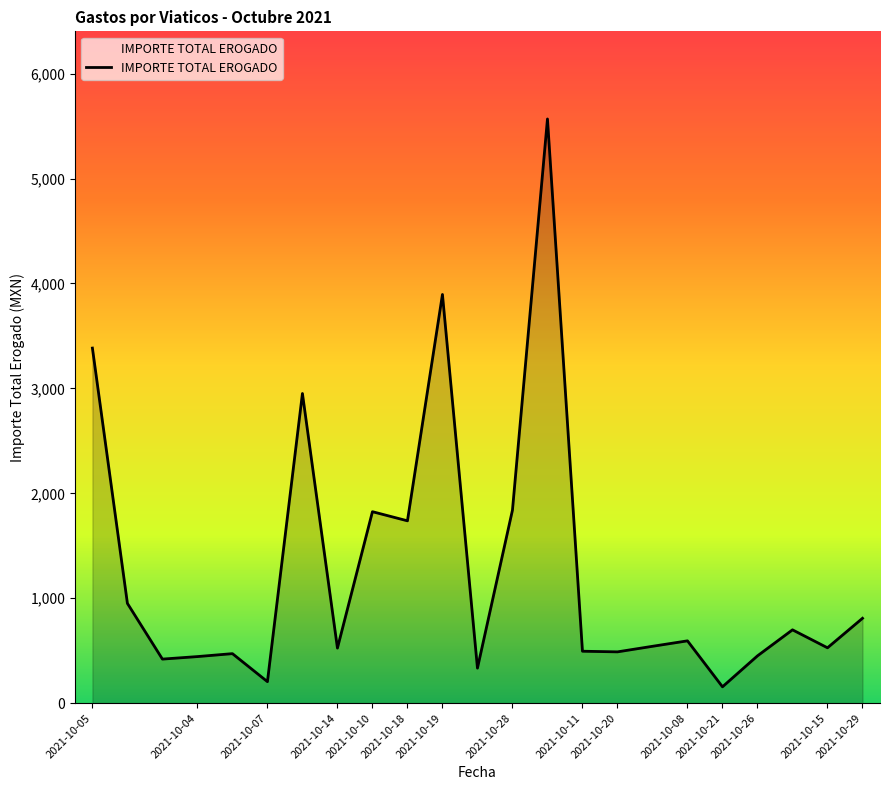

Count the number of data series in this chart.

1